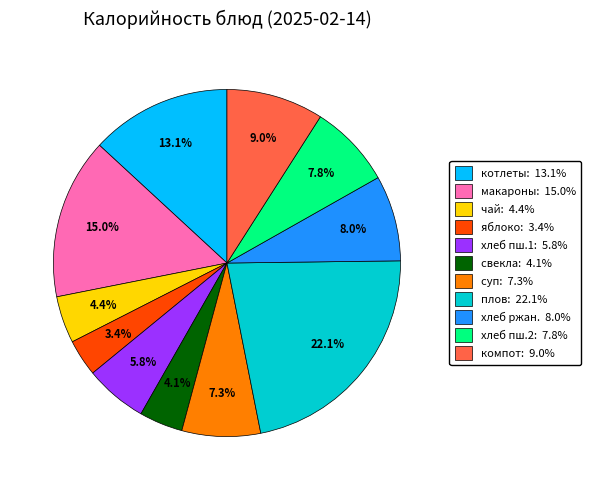

Is there a majority slice in this chart?

No